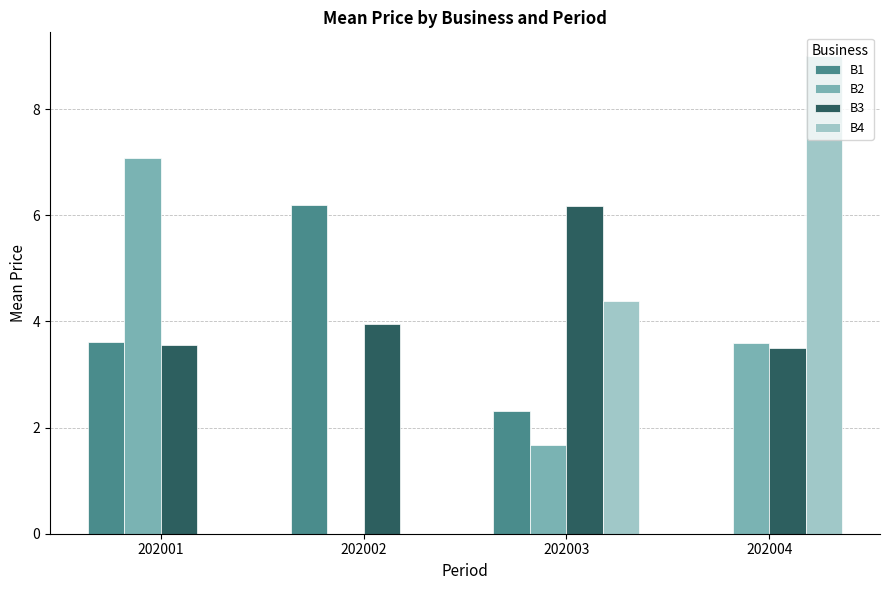

Are the bars grouped side by side (vs. stacked)?

Yes